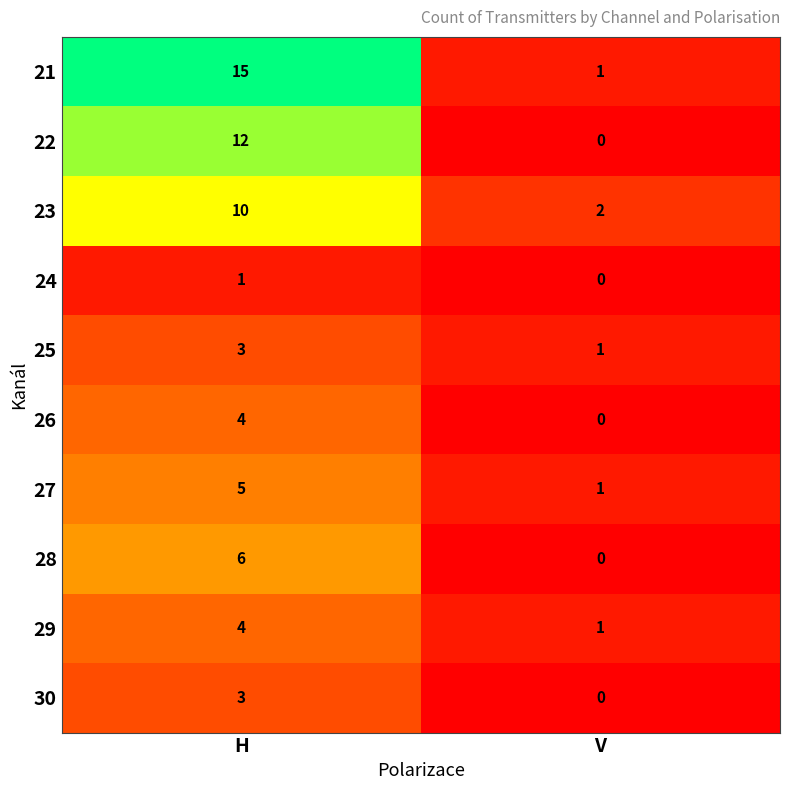

Which series has the largest total across all categories?

21